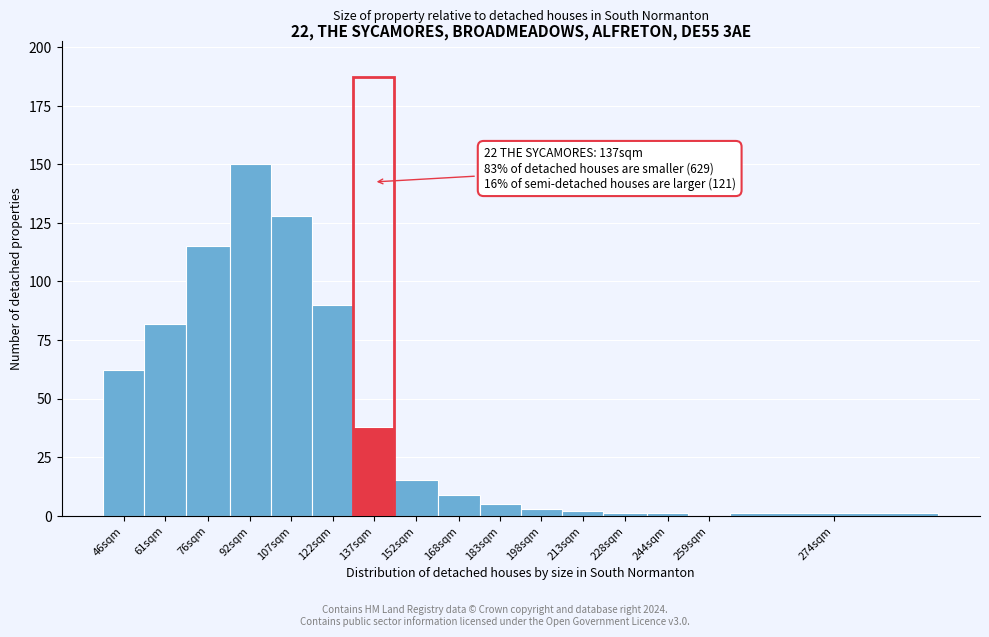

Reading left to right, transcribe all the data shown in this chart.

46sqm=62	61sqm=82	76sqm=115	92sqm=150	107sqm=128	122sqm=90	137sqm=38	152sqm=15	168sqm=9	183sqm=5	198sqm=3	213sqm=2	228sqm=1	244sqm=1	259sqm=0	274sqm=1